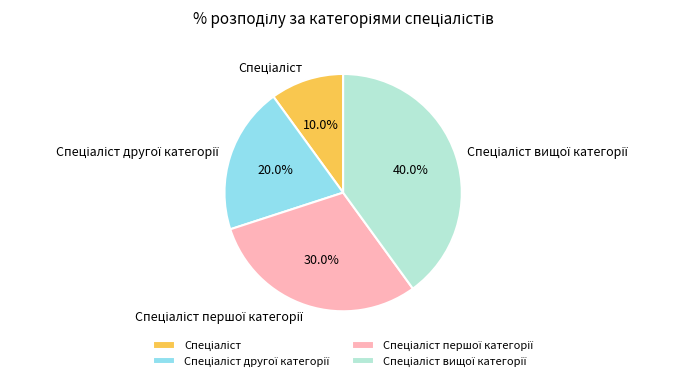

Is there any slice that represents more than half of the pie?

No